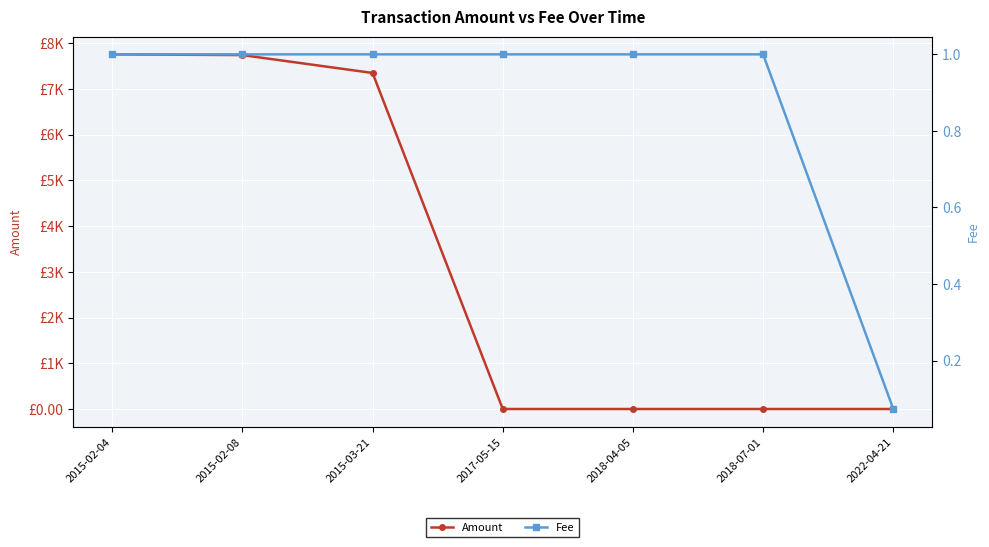

At 2015-02-08, list the series in order from smallest to largest.

Fee, Amount